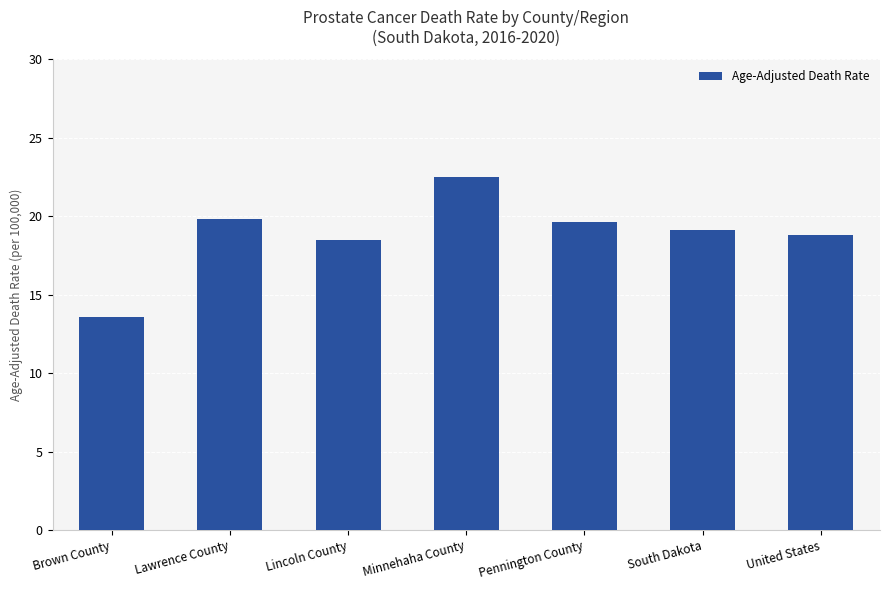

What is the greatest value displayed?

22.5